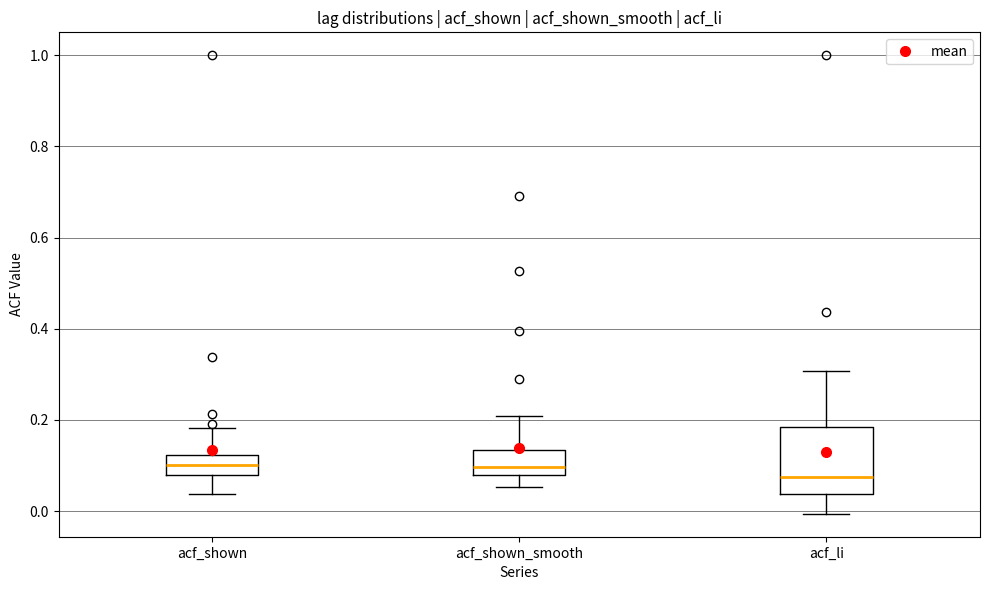

Reading left to right, read every box against the y-axis: the position of its median line, the range the box covers, and the ends of its whiskers. The values are not printed on the chart, so give them approximately, as read against the axis.

acf_shown: median 0.10, box 0.08 to 0.12, whiskers 0.04 to 0.18
acf_shown_smooth: median 0.10, box 0.08 to 0.14, whiskers 0.06 to 0.20
acf_li: median 0.08, box 0.04 to 0.18, whiskers 0.00 to 0.30